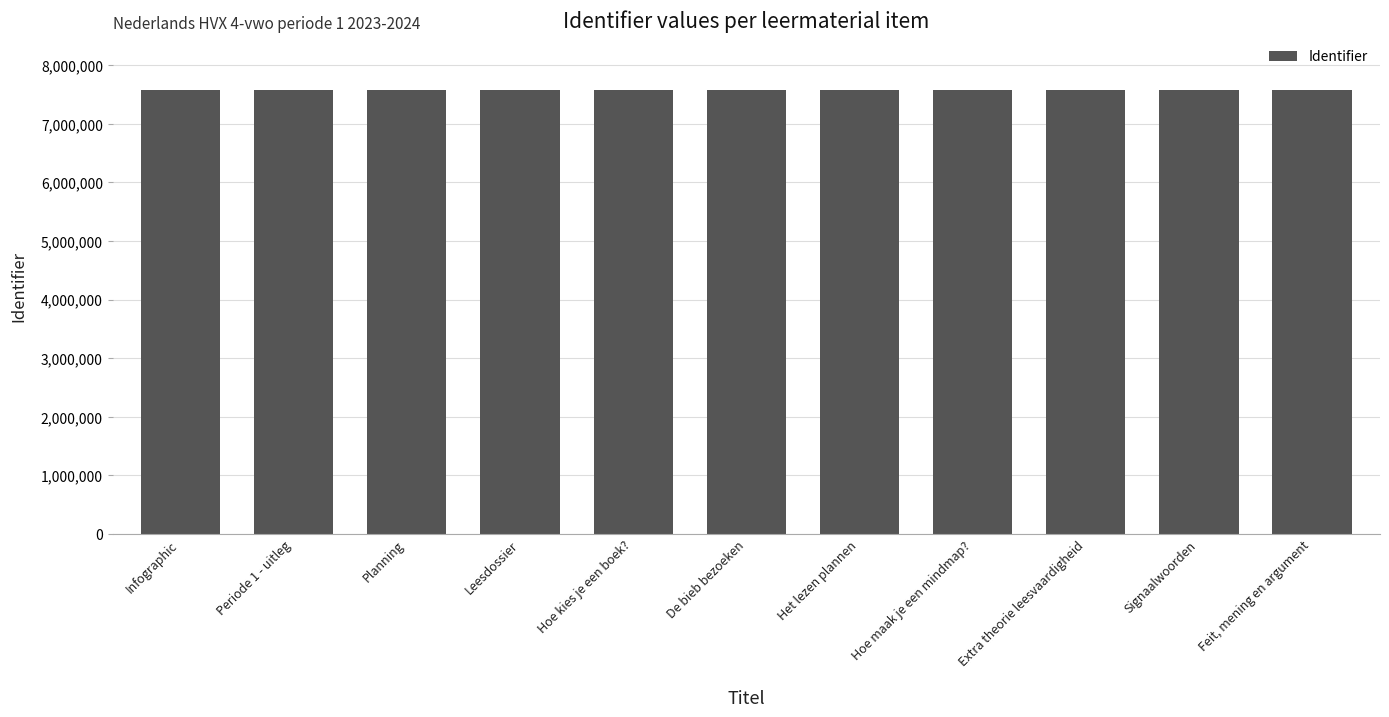

Rank the categories by value from highest to lowest.

Feit, mening en argument, Signaalwoorden, Extra theorie leesvaardigheid, Hoe maak je een mindmap?, Het lezen plannen, De bieb bezoeken, Hoe kies je een boek?, Leesdossier, Planning, Periode 1 - uitleg, Infographic